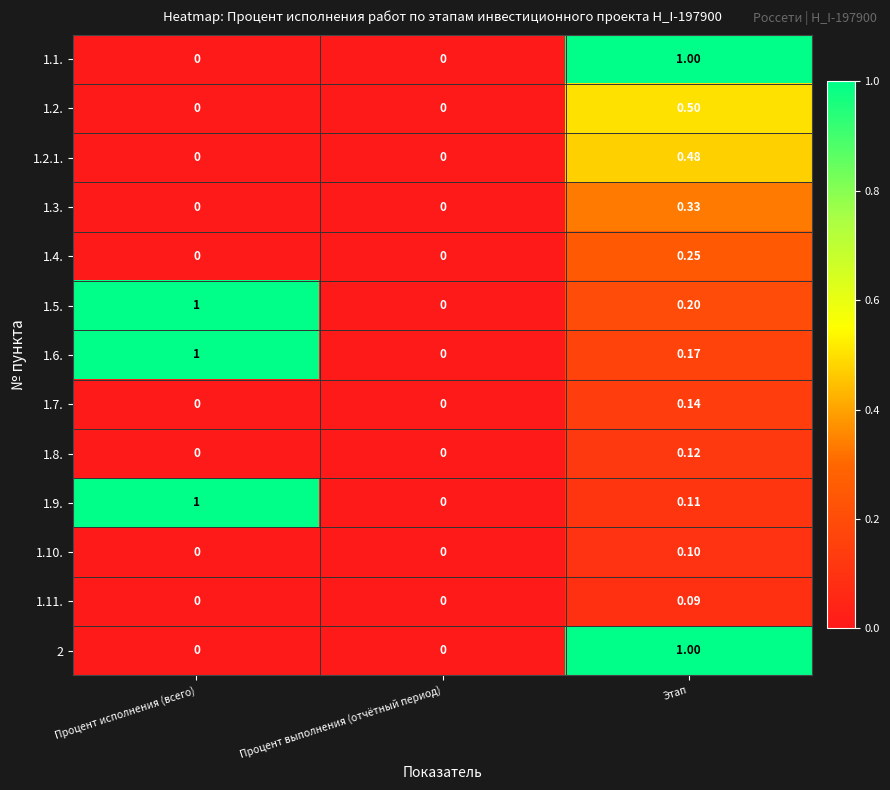

Is the value of 1.4. at Процент выполнения (отчётный период) greater than the value of 1.2.1. at Этап?

No